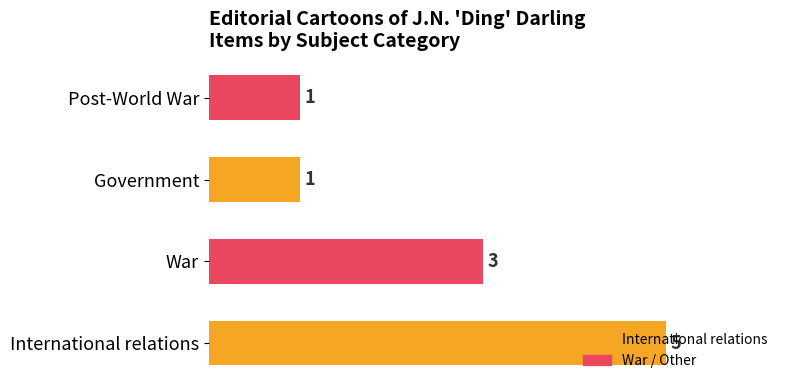

What is the change in value from International relations to Post-World War?

-4